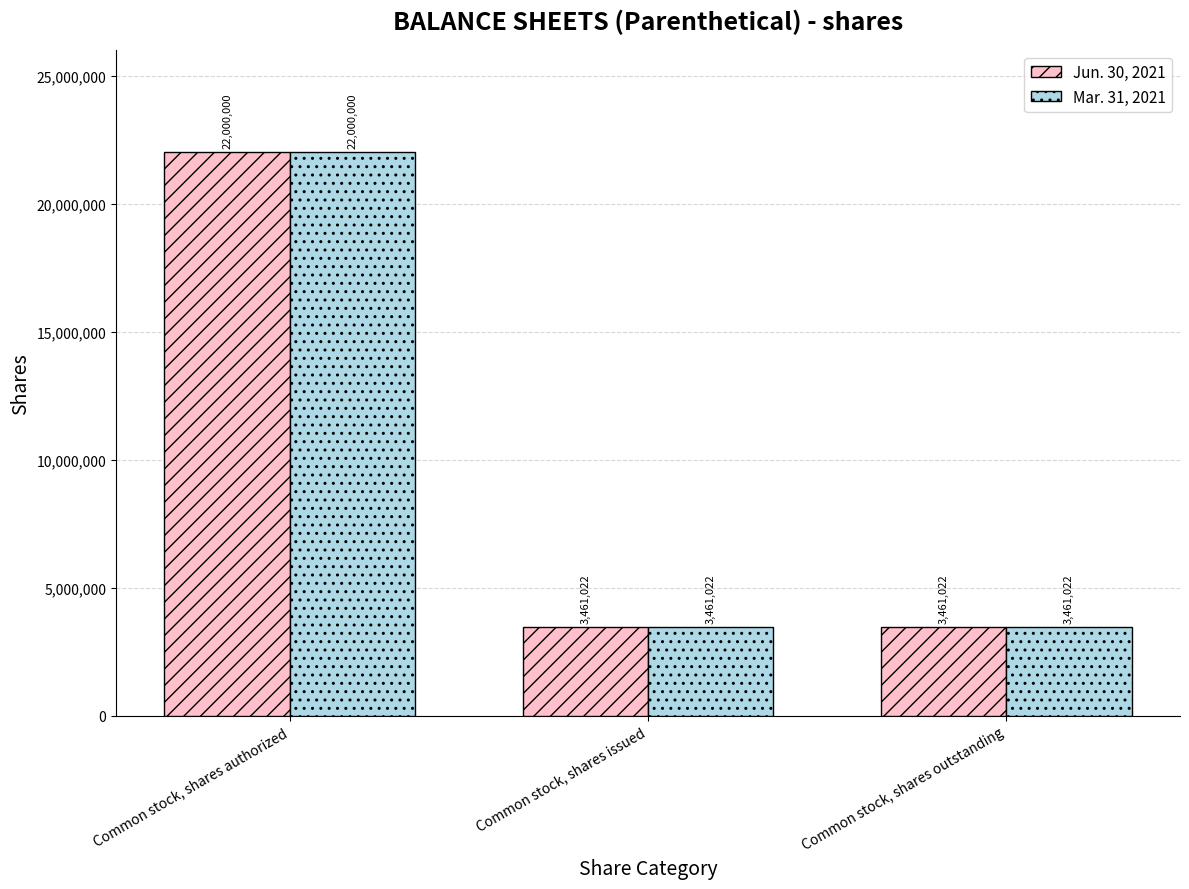

What are all the series names shown in the legend?

Jun. 30, 2021, Mar. 31, 2021